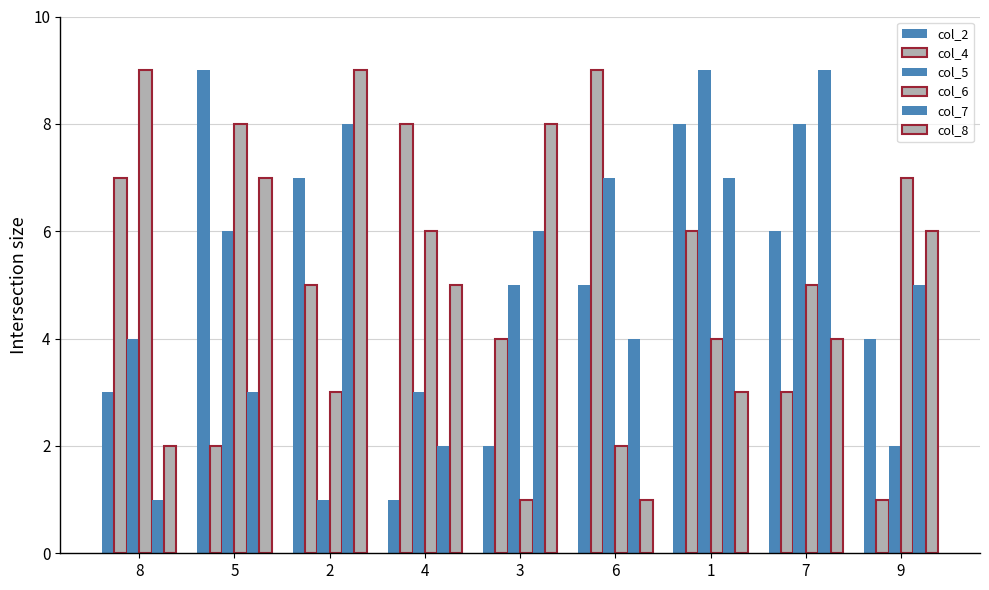

The value of col_5 at 2 is 1. True or false?

True